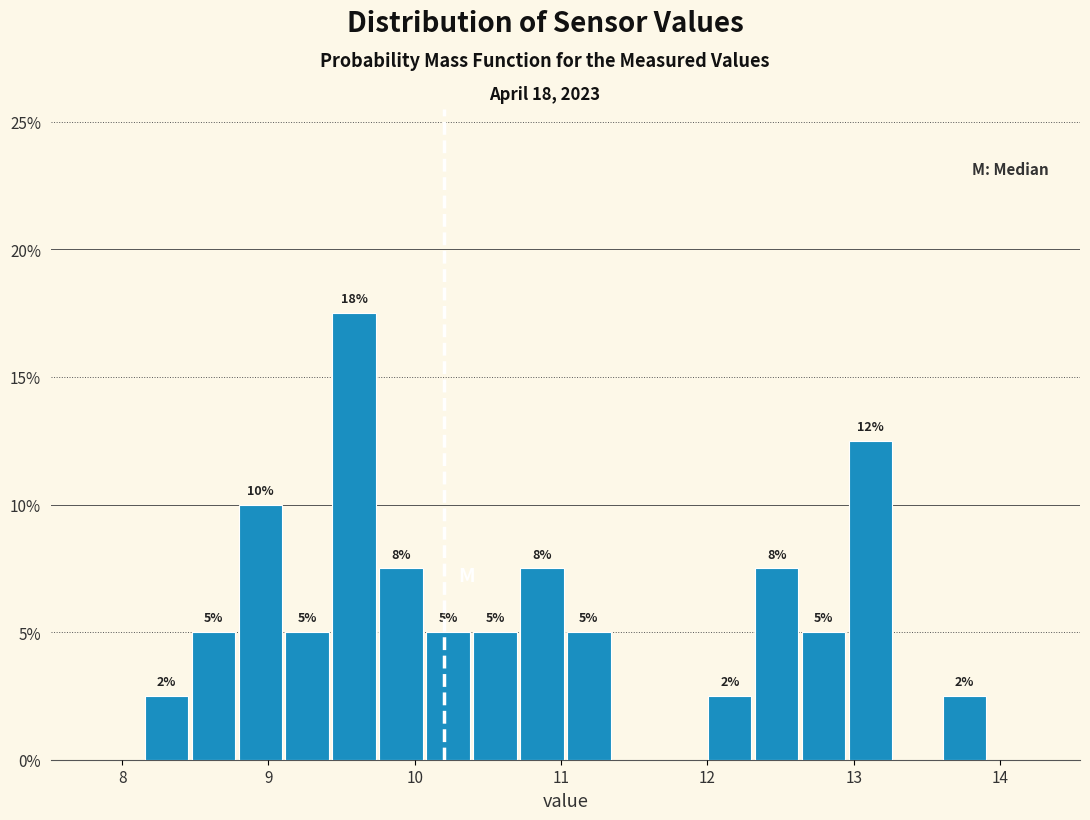

Read against the x-axis, roughly where is the centre of the tallest bar?

9.6